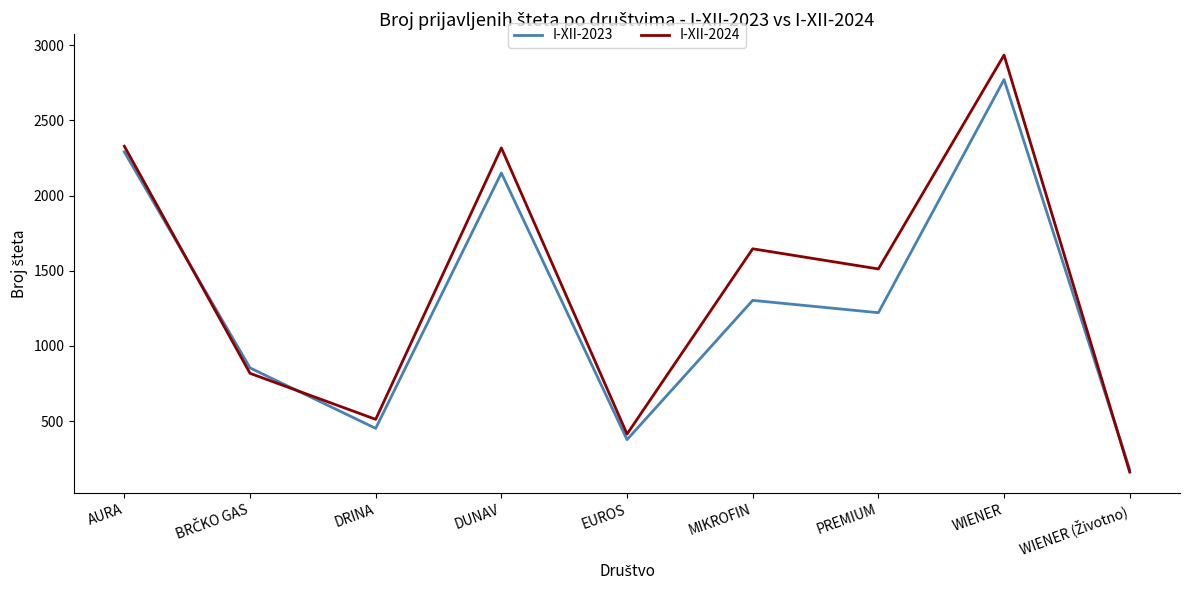

Which series has the largest total across all categories?

I-XII-2024